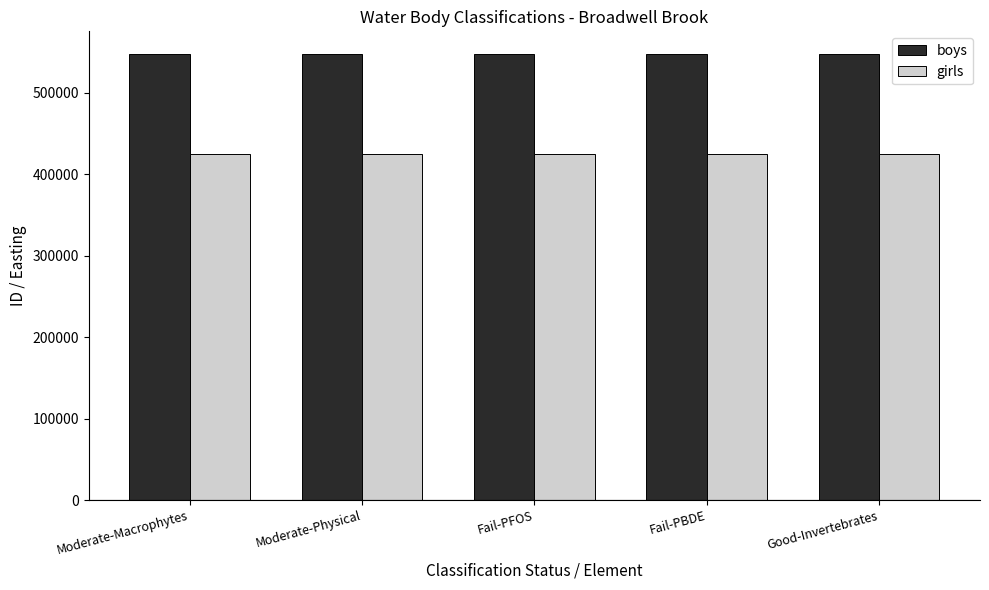

What is the maximum value for boys?

548249